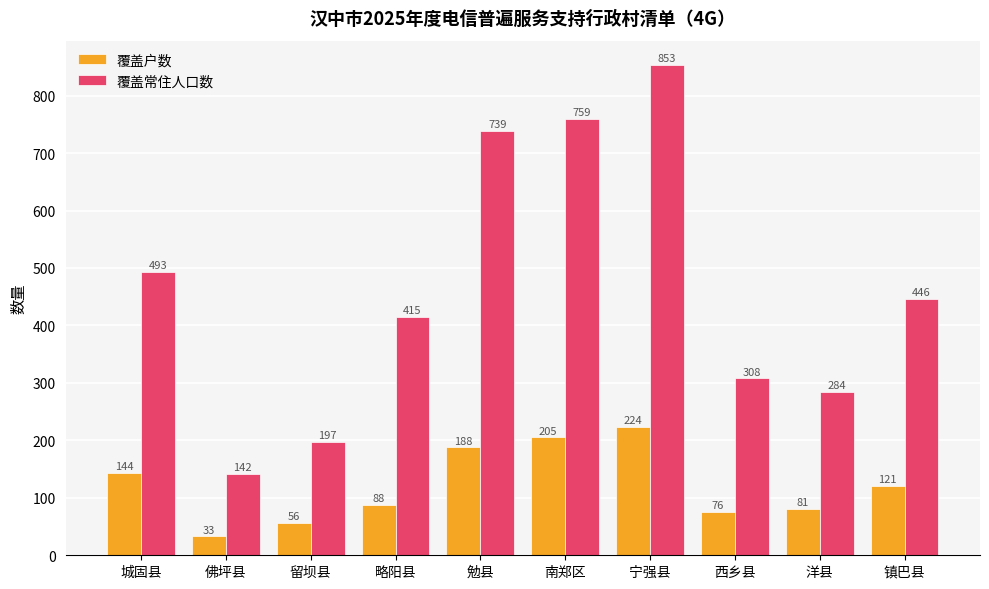

Reading left to right, list all the values displayed in this chart.

覆盖户数: 城固县=144	佛坪县=33	留坝县=56	略阳县=88	勉县=188	南郑区=205	宁强县=224	西乡县=76	洋县=81	镇巴县=121
覆盖常住人口数: 城固县=493	佛坪县=142	留坝县=197	略阳县=415	勉县=739	南郑区=759	宁强县=853	西乡县=308	洋县=284	镇巴县=446